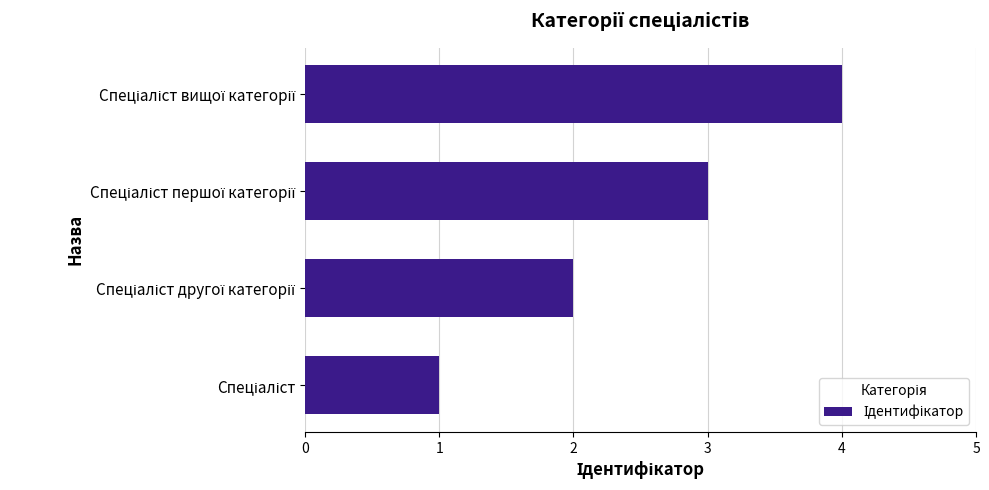

What is the difference between the maximum and minimum values?

3